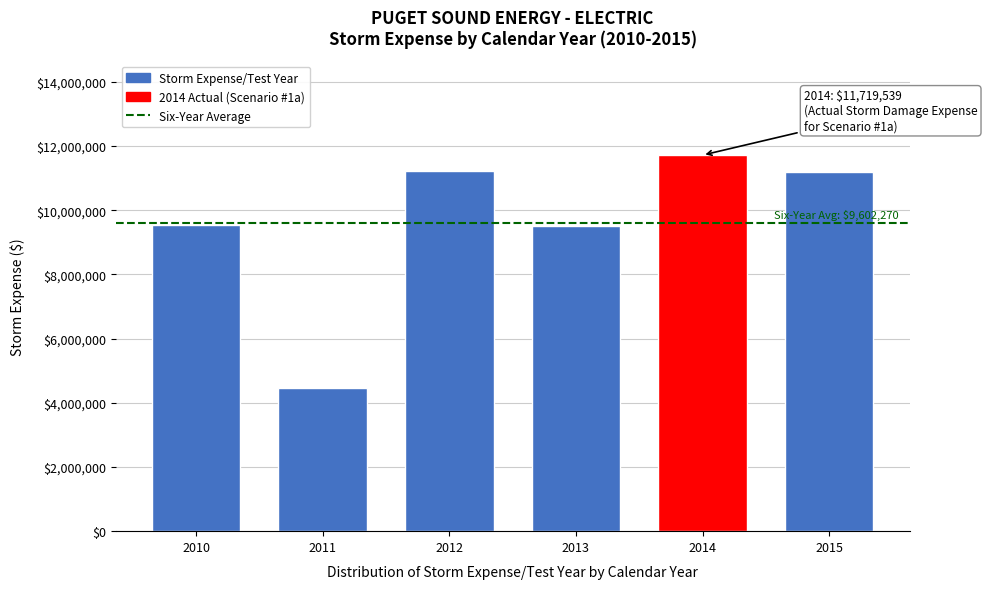

What is the smallest value displayed?

4461448.4